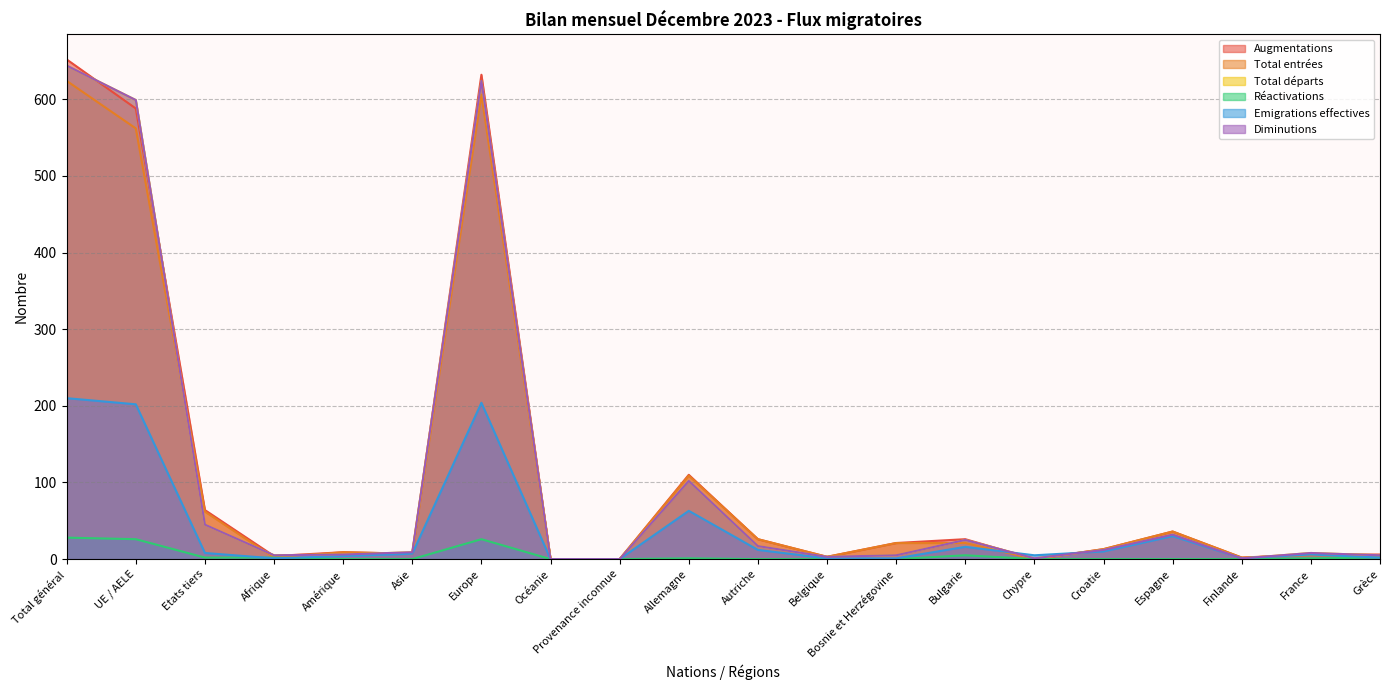

At which category does the chart reach its minimum across all series?

Océanie